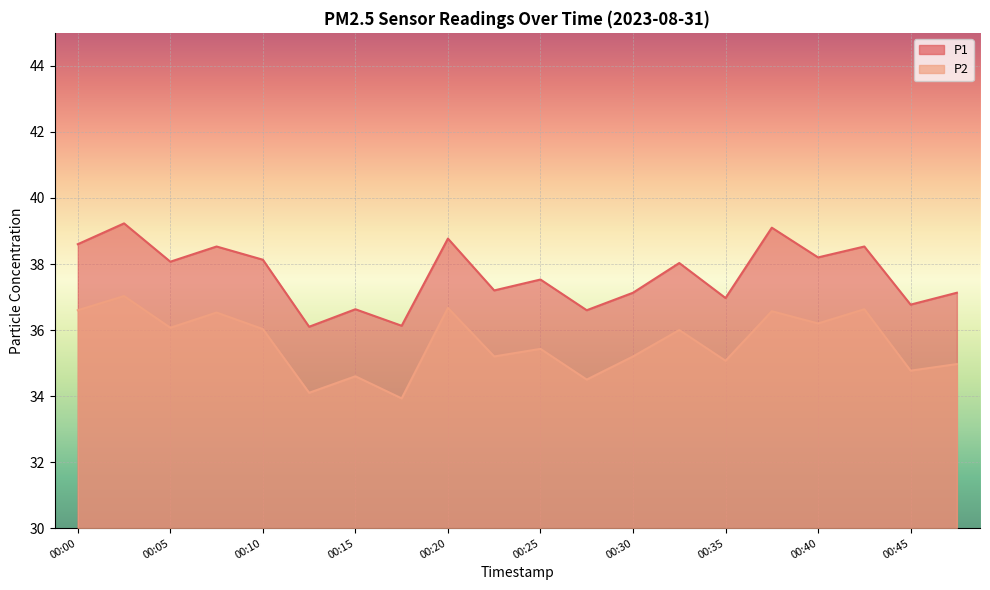

True or false: P1 has more than 0 interior local peaks.

True